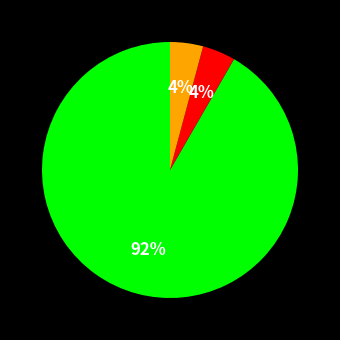

Is there any slice that represents more than half of the pie?

Yes